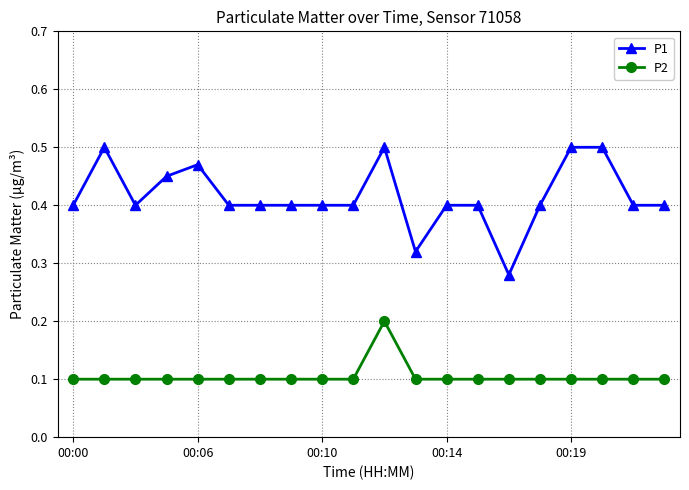

What is the value of the P1 point at the 14th from the left?

0.4